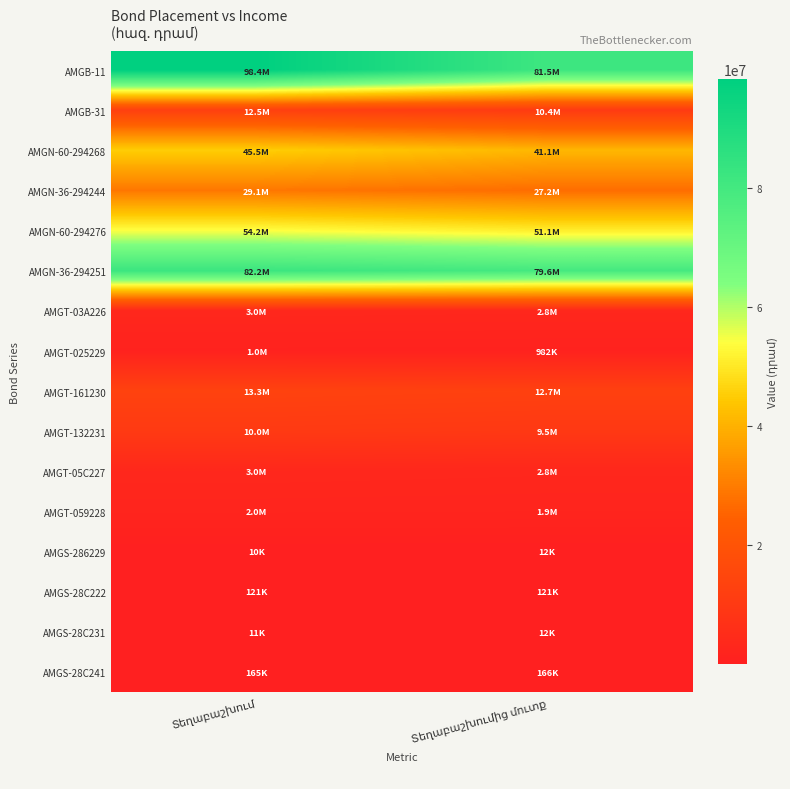

Is it true that AMGB-11 equals 32054772.2 at Տեղաբաշխում?

False